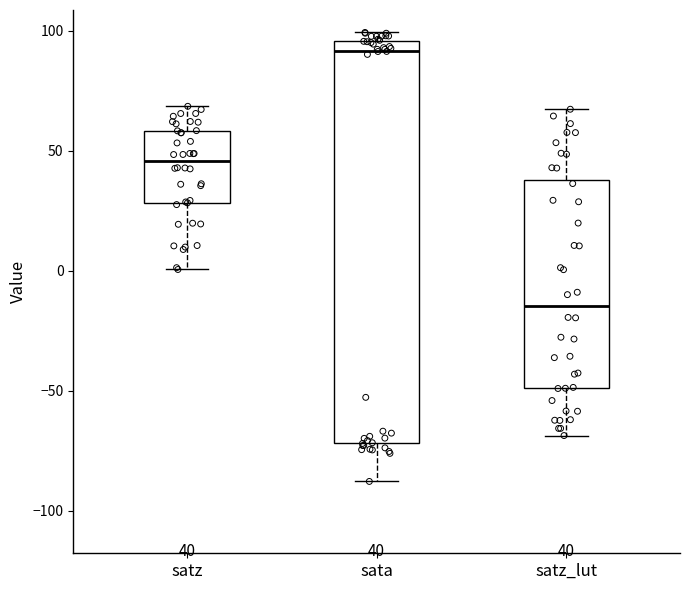

Which box has the lowest median line?

satz_lut